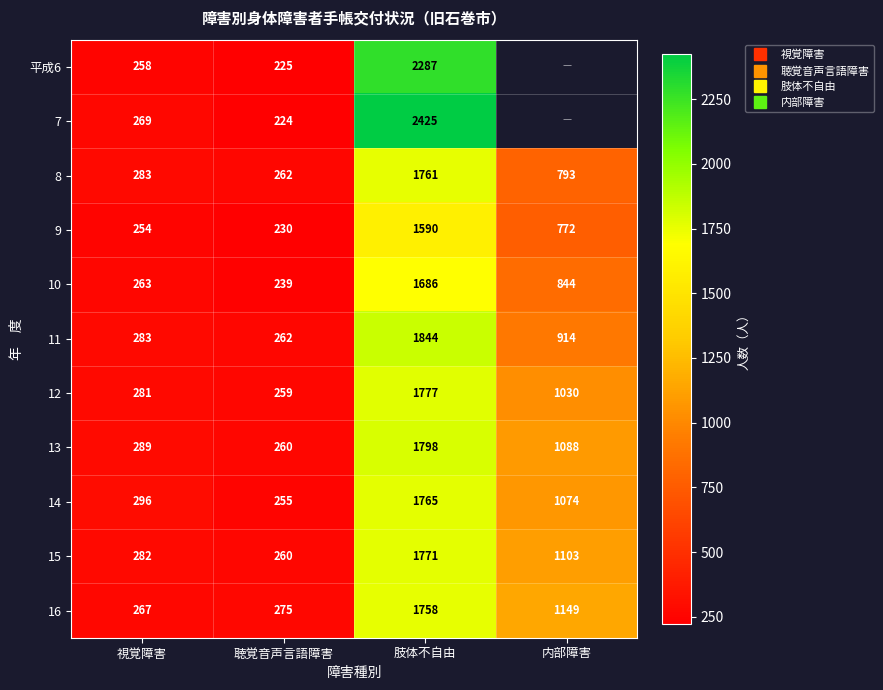

What is the maximum value shown in the chart?

2425.0